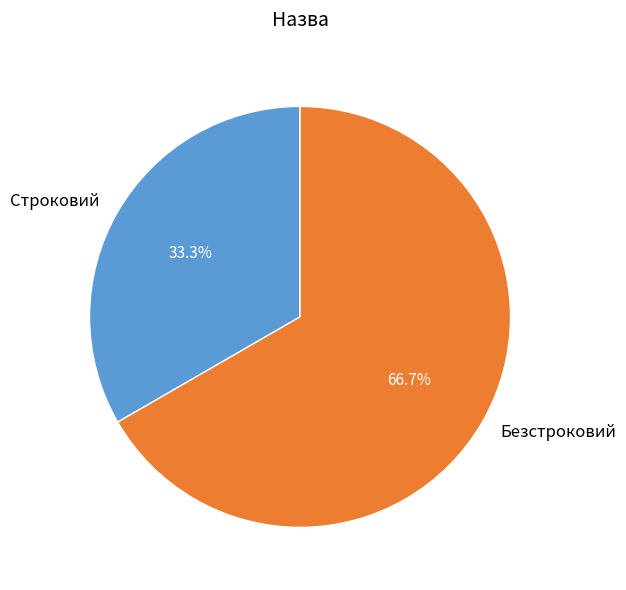

How many slices are in this pie chart?

2